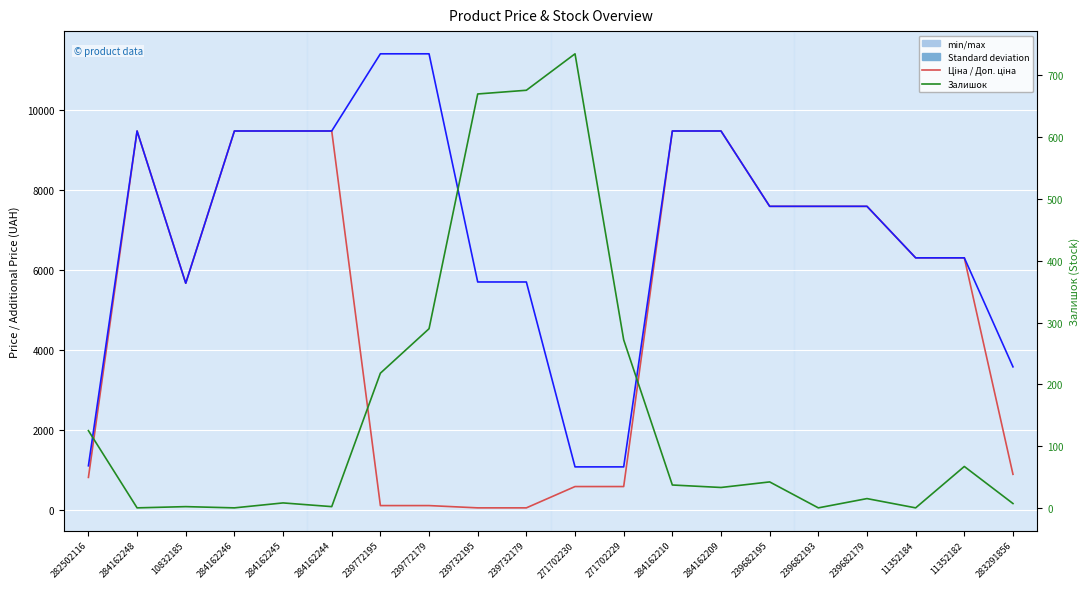

True or false: Доп. ціна and Ціна intersect in this chart.

False